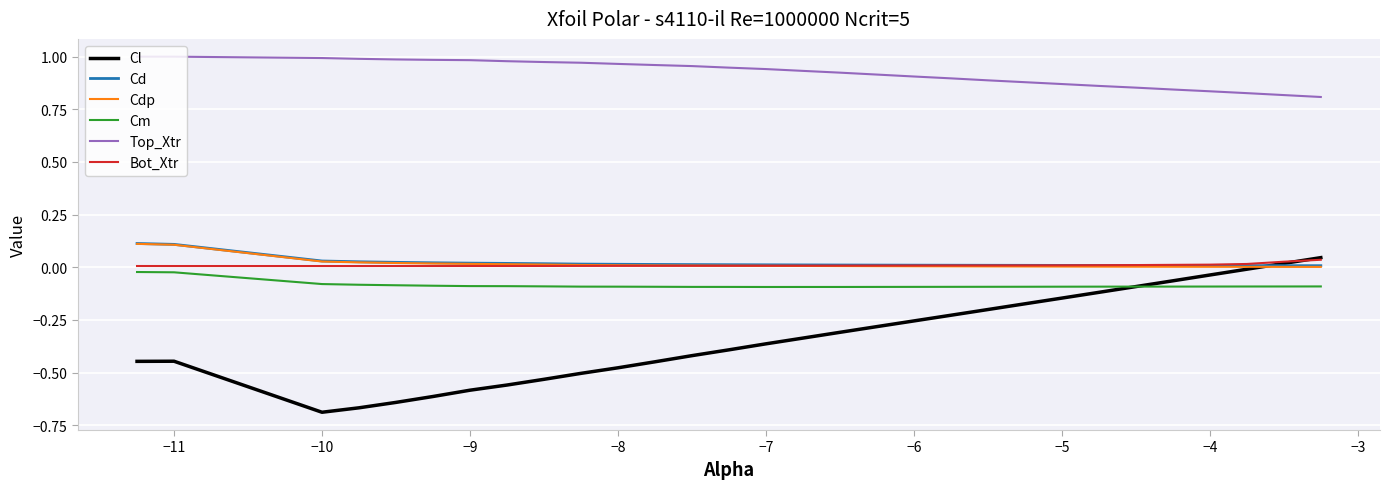

In Cl, how many points are lower than both neighbors (excluding endpoints)?

1